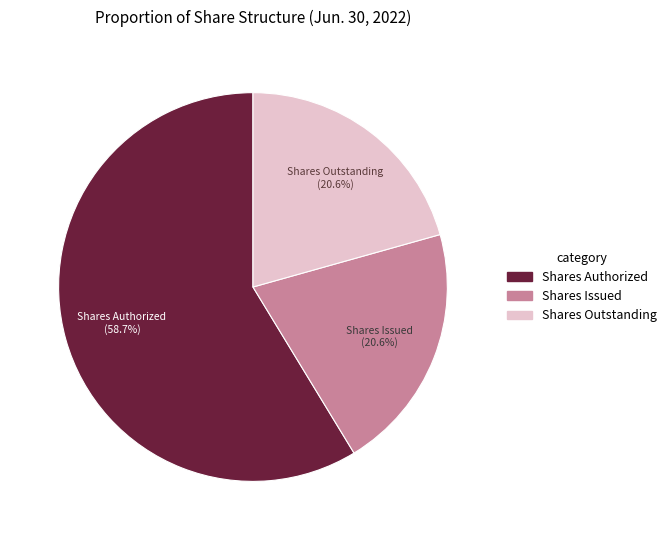

Does any single category account for the majority?

Yes